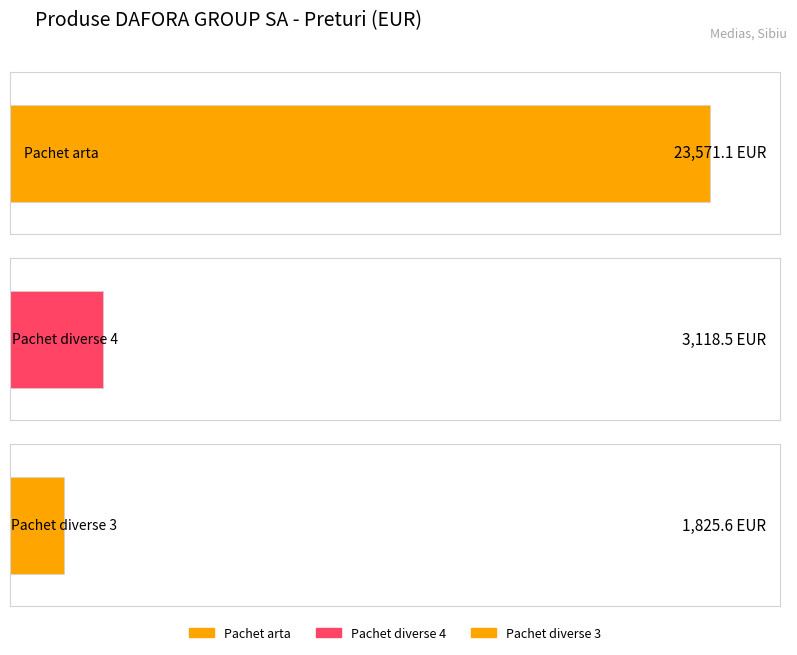

How many values are below 3118?

1